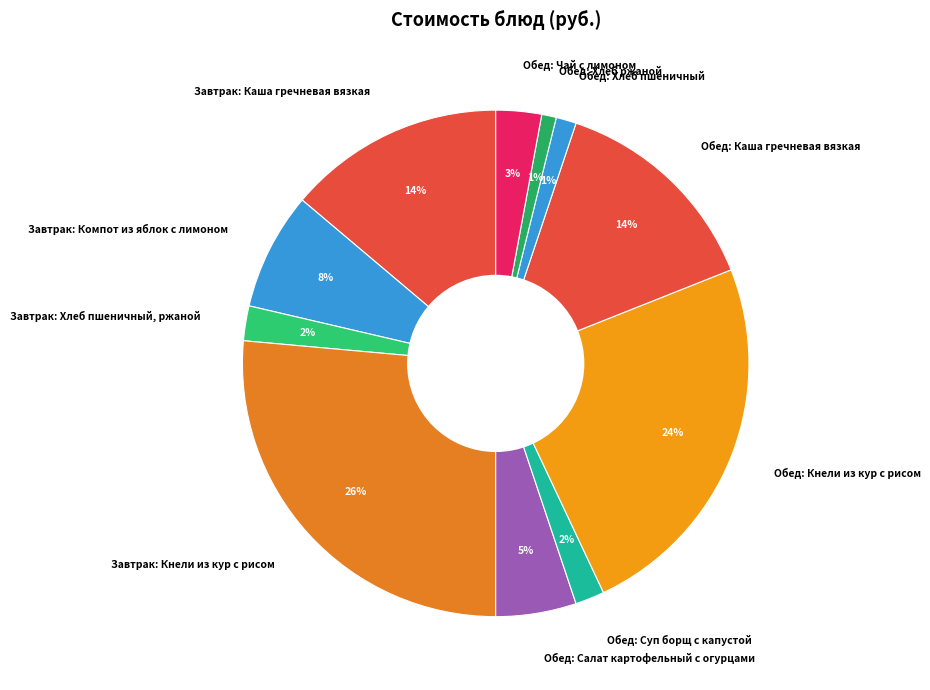

Between Обед: Хлеб ржаной and Завтрак: Кнели из кур с рисом, which is larger?

Завтрак: Кнели из кур с рисом